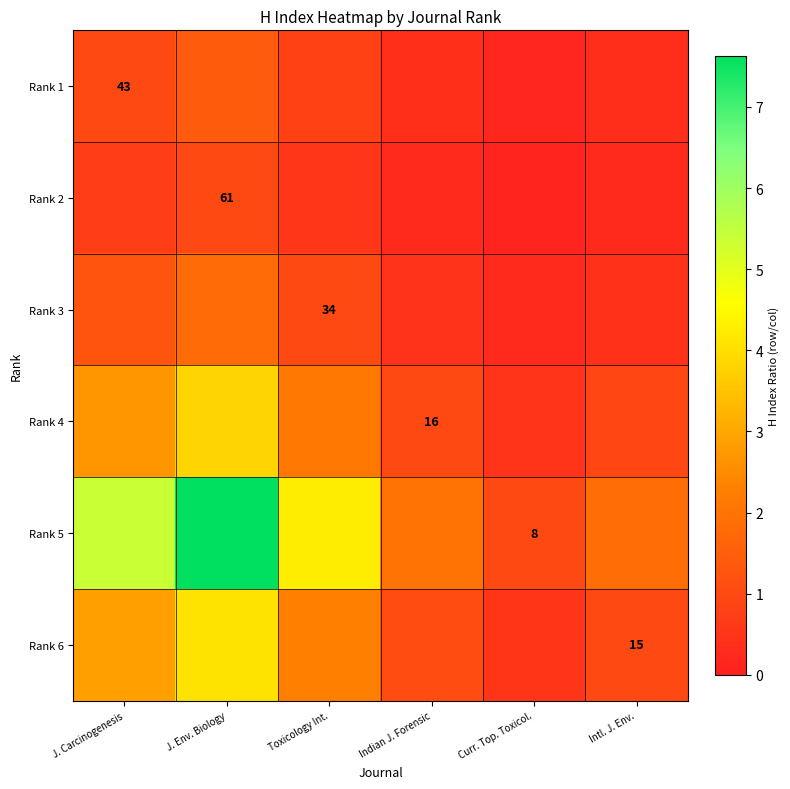

What is the total value across all series at Toxicology Int.?

11.0